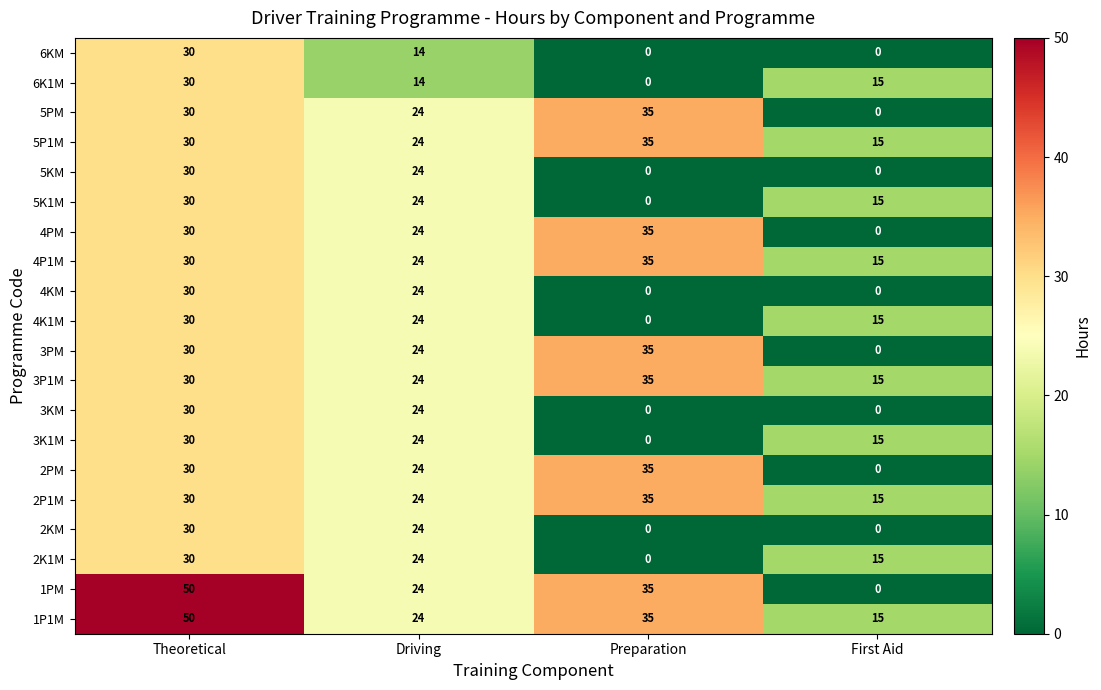

What is the difference between the maximum and second lowest values in the 3KM series?

30